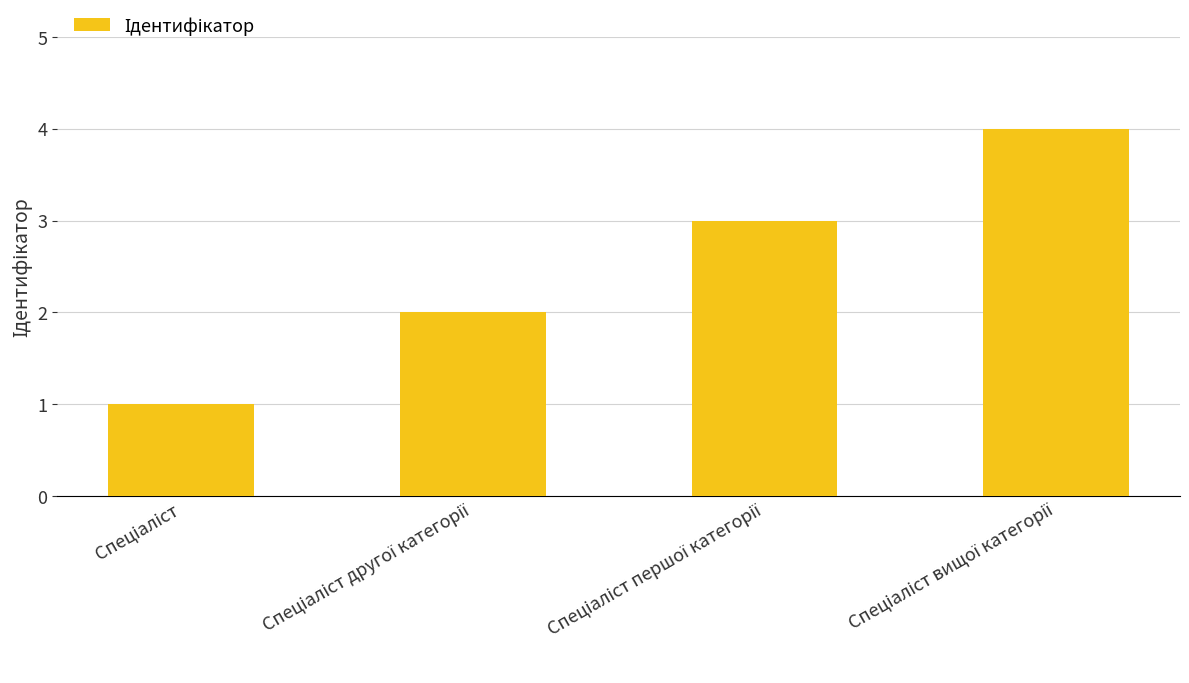

What is the difference between the maximum and minimum values?

3